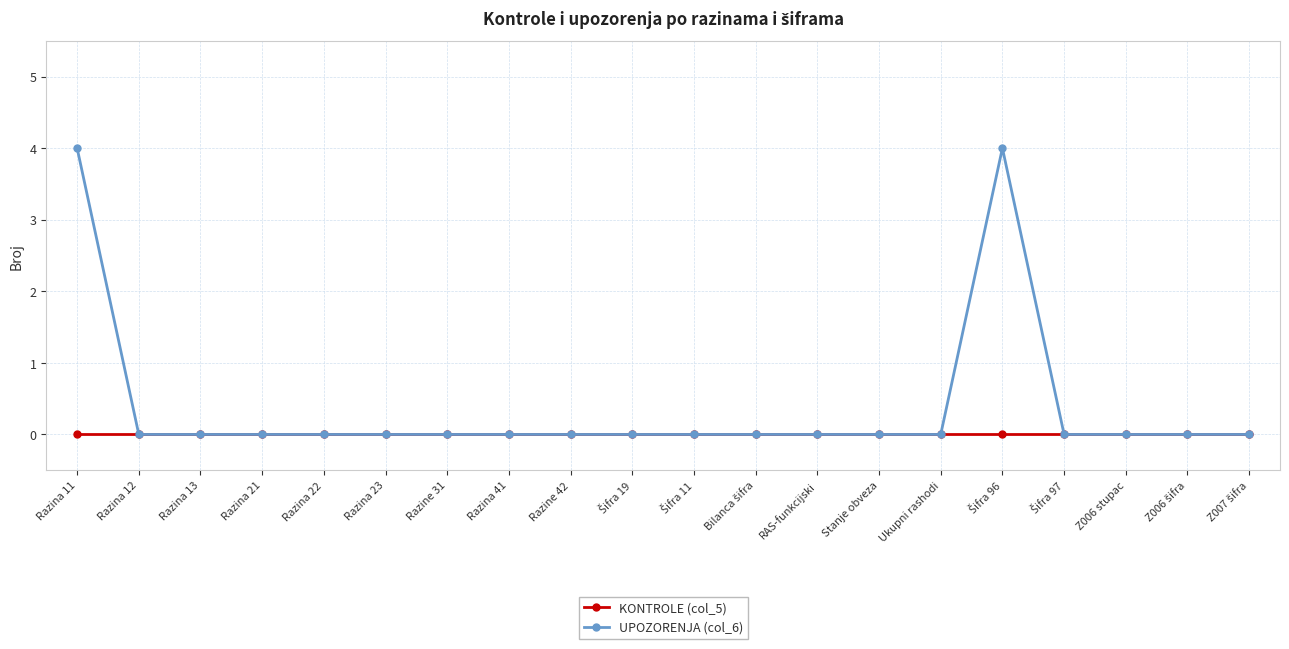

Which series has the widest spread of values?

UPOZORENJA (col_6)